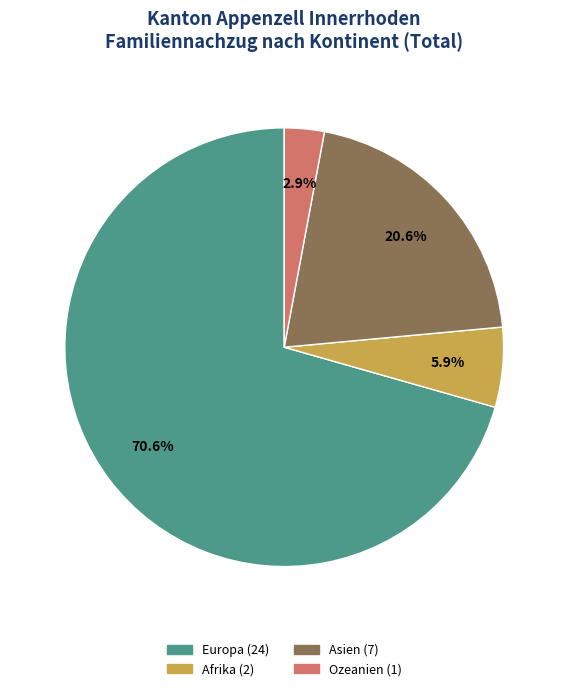

To the nearest percent, what is the difference between the largest and smallest slice percentages?

68%